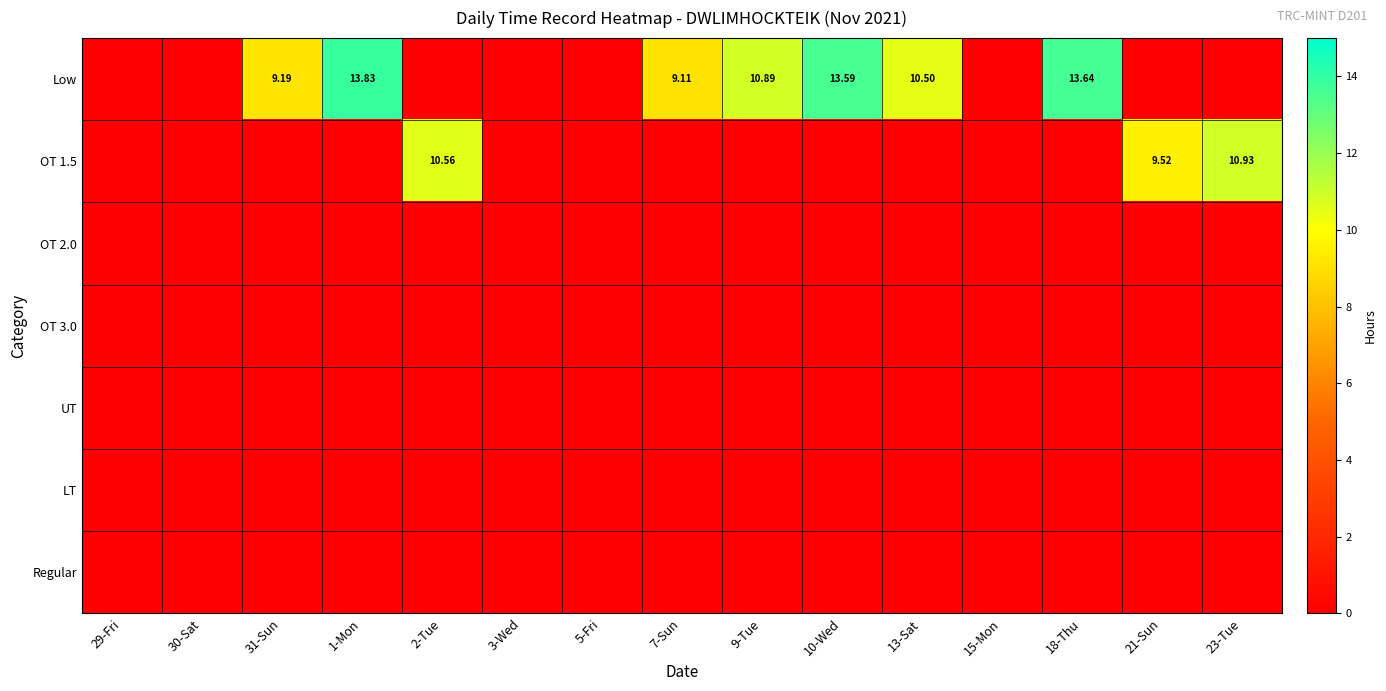

Which series changed the most between 7-Sun and 18-Thu?

Low